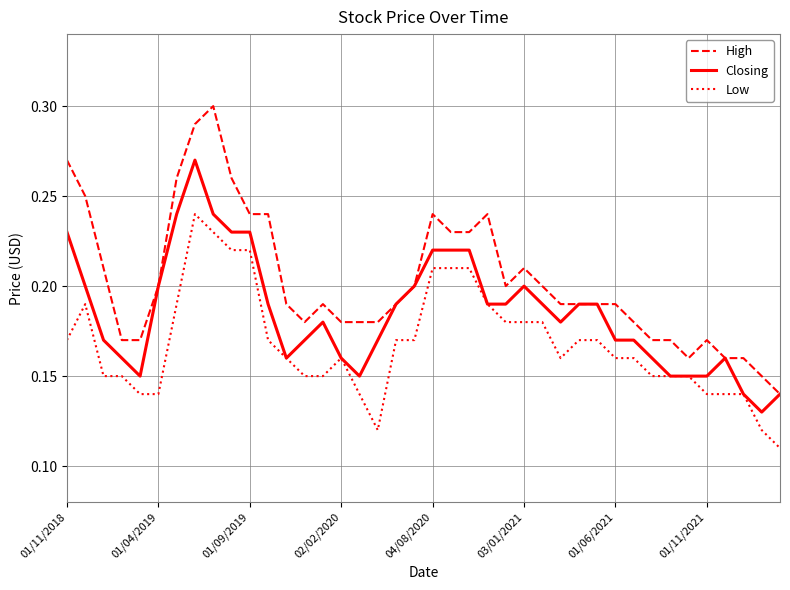

True or false: High and Low intersect in this chart.

False